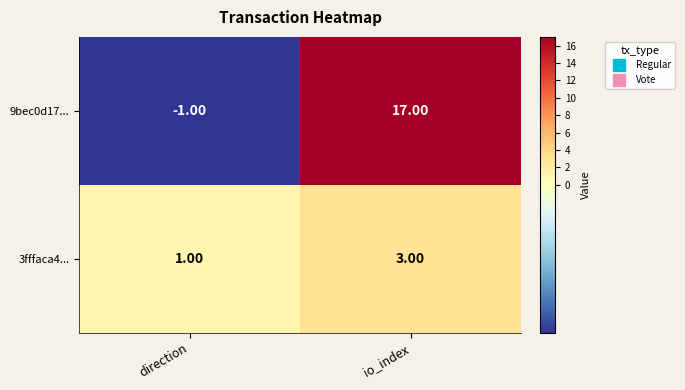

What is the sum of all 3fffaca4... values?

4